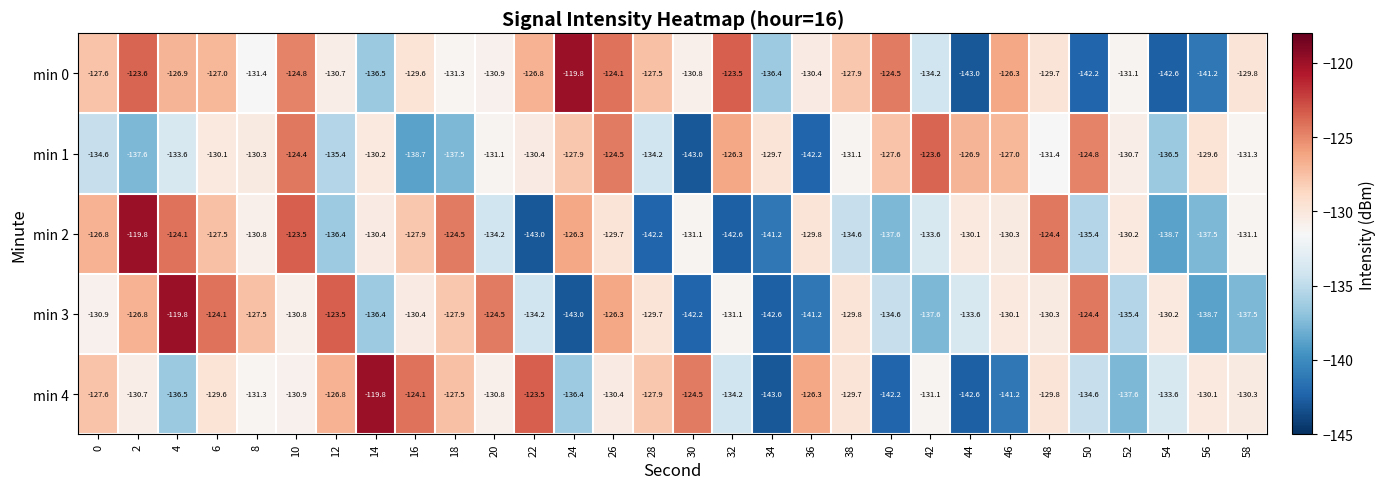

At which category is the sum across all series the highest?

10